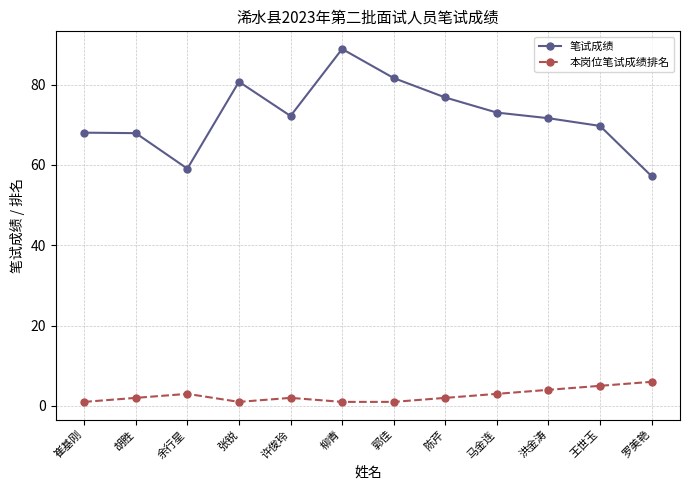

The value of 笔试成绩 at 马金连 is 21.4. True or false?

False